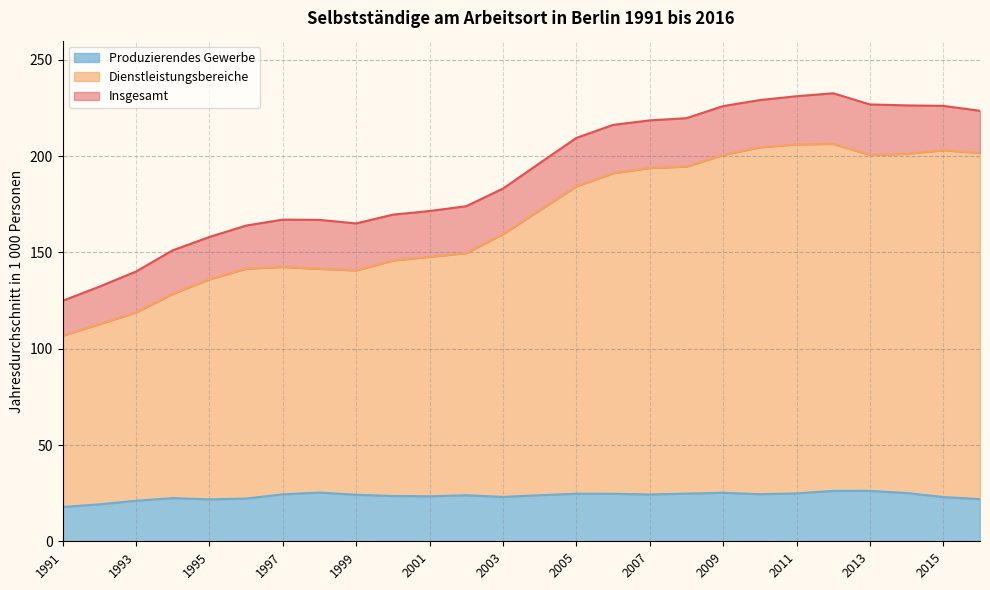

What is the value of the Dienstleistungsbereiche point at the 19th from the left?

200.7